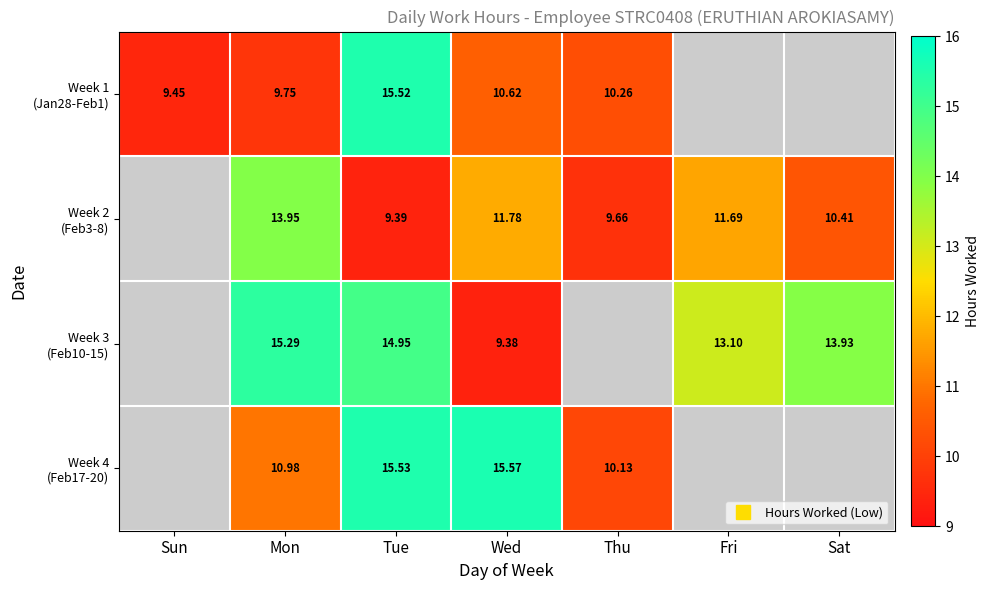

Where does the Week 3 (Feb10-15) series first go above 13?

Mon